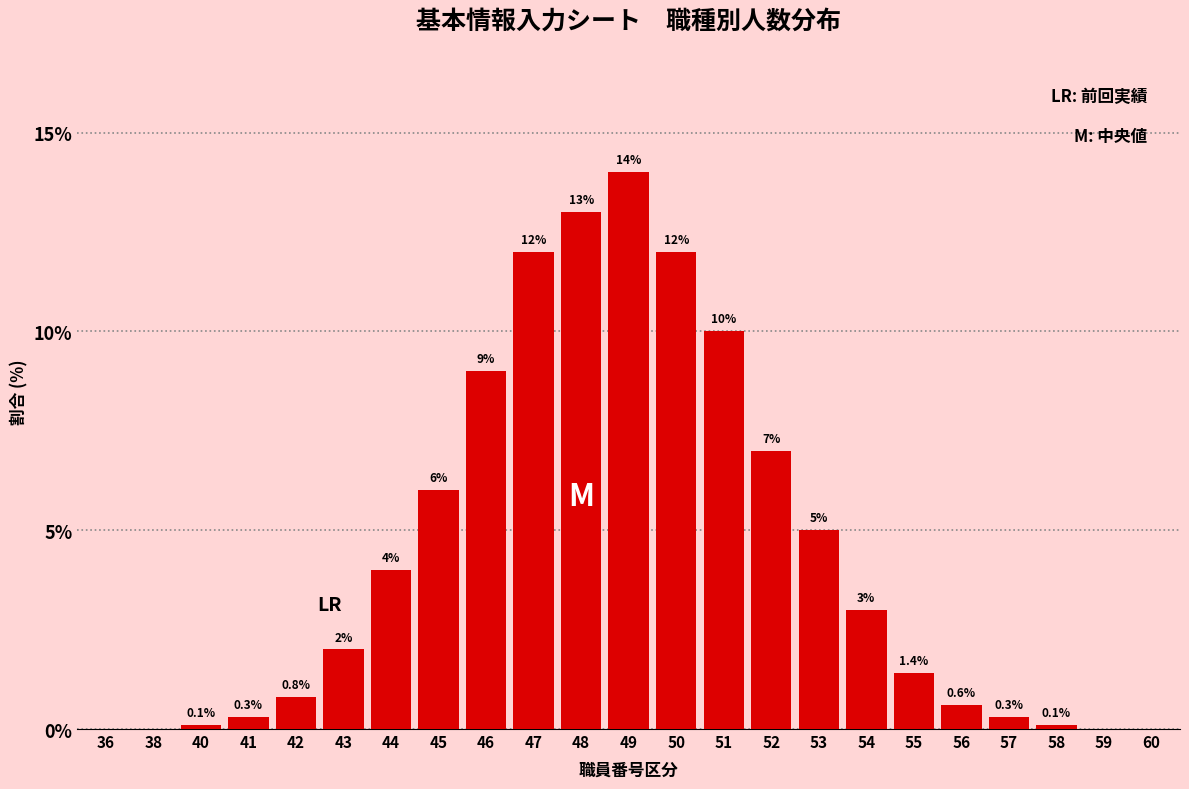

Reading left to right, what are all the values shown in this chart?

36=0.0	38=0.0	40=0.1	41=0.3	42=0.8	43=2.0	44=4.0	45=6.0	46=9.0	47=12.0	48=13.0	49=14.0	50=12.0	51=10.0	52=7.0	53=5.0	54=3.0	55=1.4	56=0.6	57=0.3	58=0.1	59=0.0	60=0.0